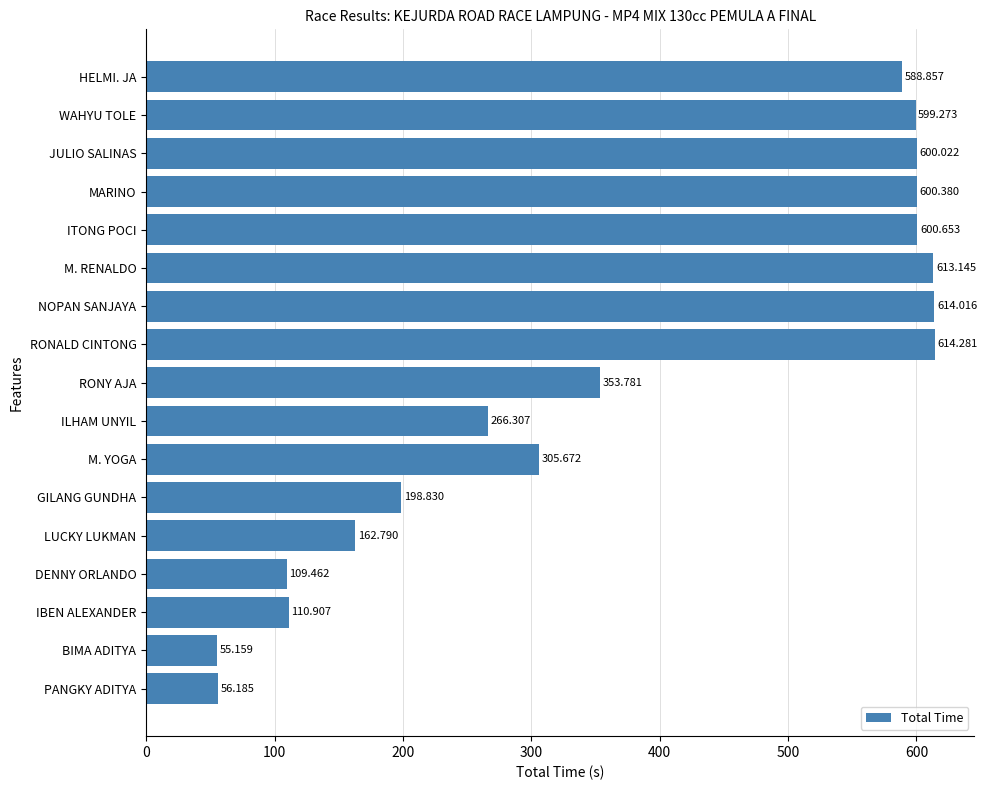

What is the minimum value shown in the chart?

55.2